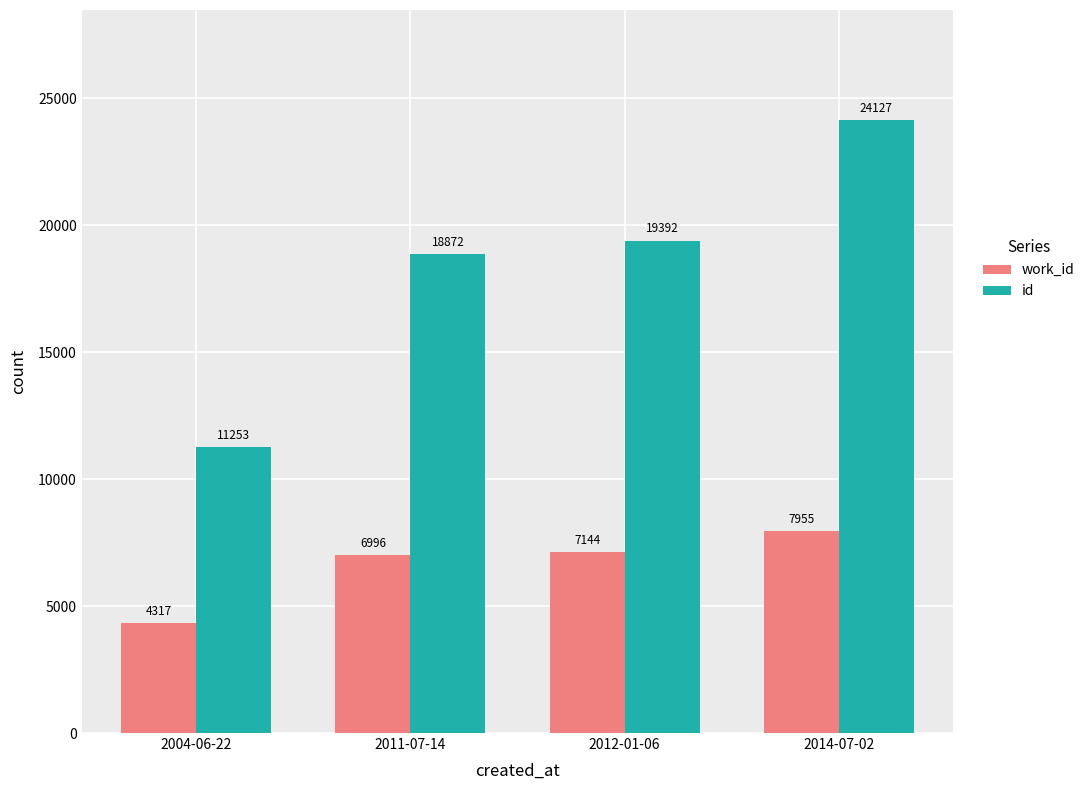

What is the difference between the maximum and minimum values in the id series?

12874